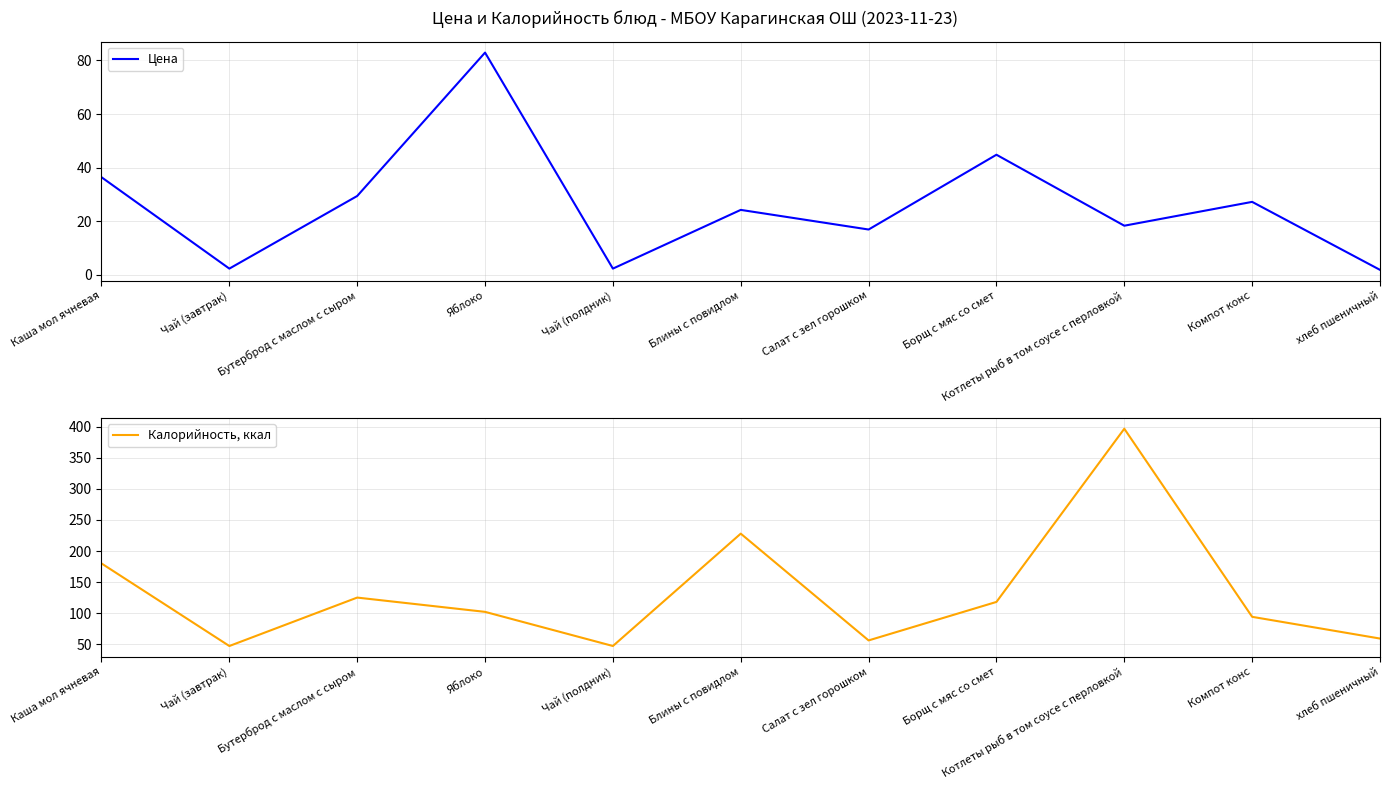

What is the difference between the highest and lowest values at Борщ с мяс со смет?

73.2